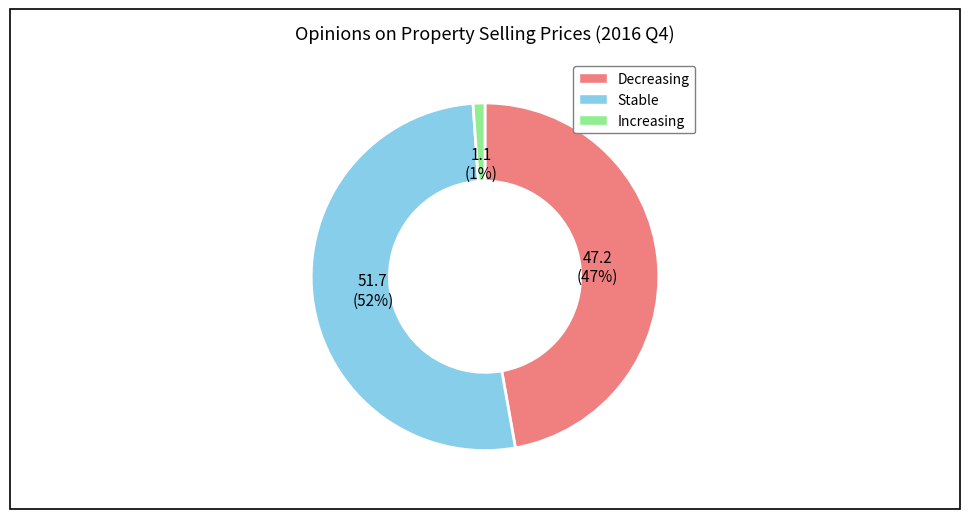

Do Decreasing and Stable together represent more than half of the pie?

Yes